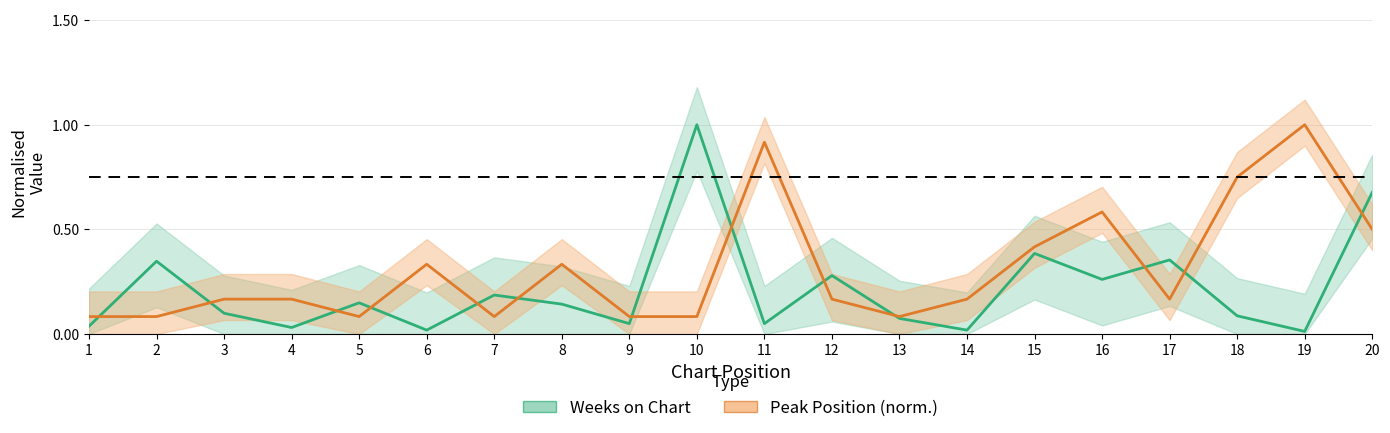

What are all the series names shown in the legend?

Weeks on Chart, Peak Position (norm.)